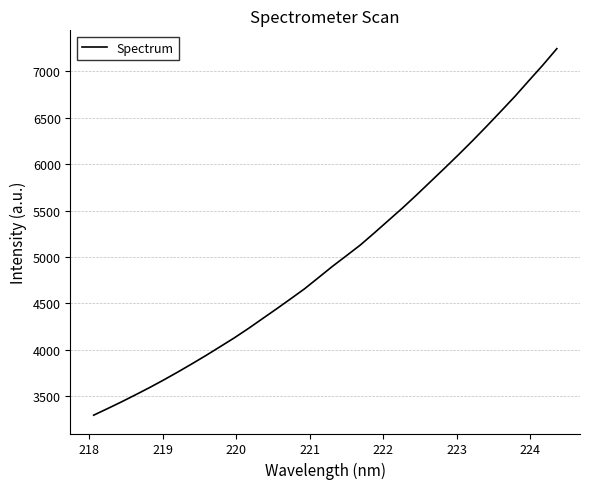

How many lines are shown in the chart?

1